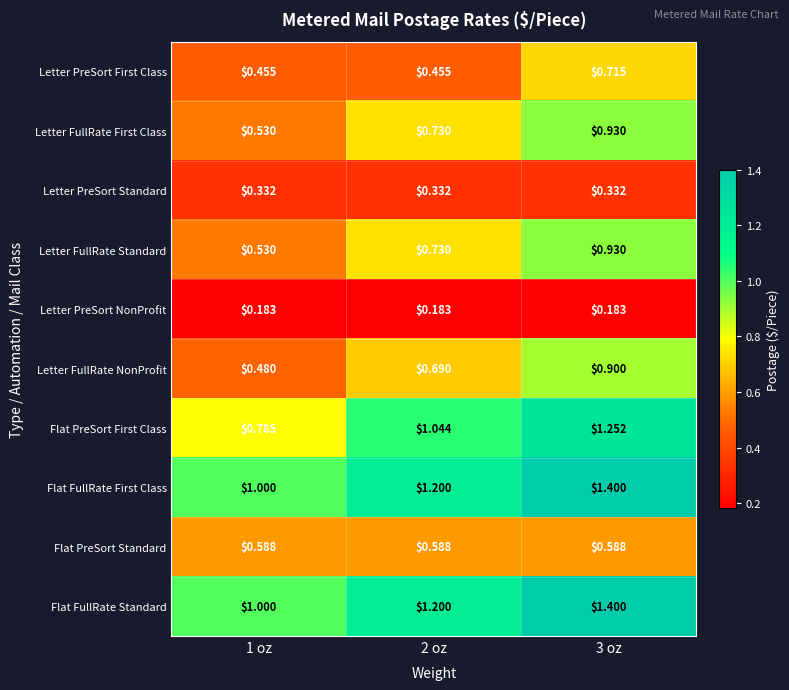

Is the value of Flat FullRate Standard at 2 oz greater than the value of Letter FullRate Standard at 2 oz?

Yes